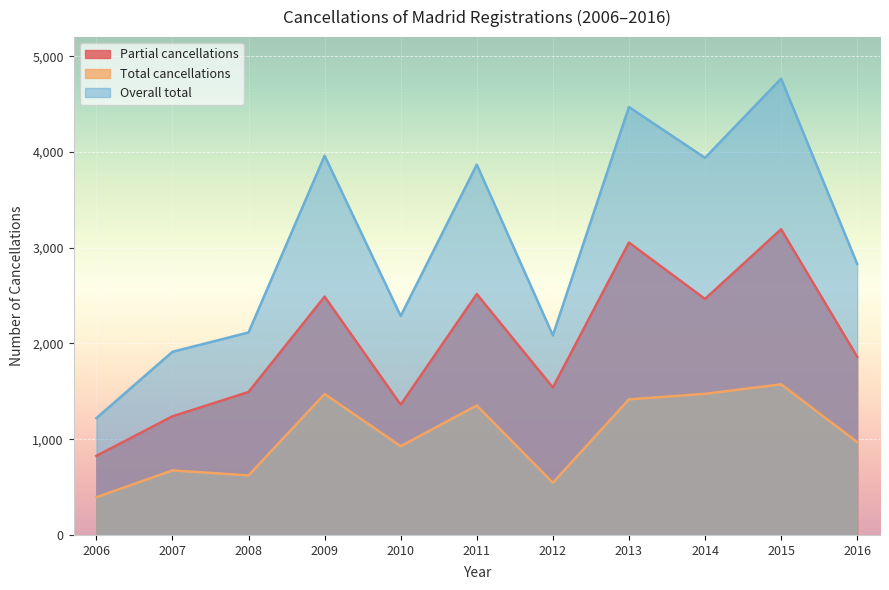

What is the average value of the Overall total series?

3041